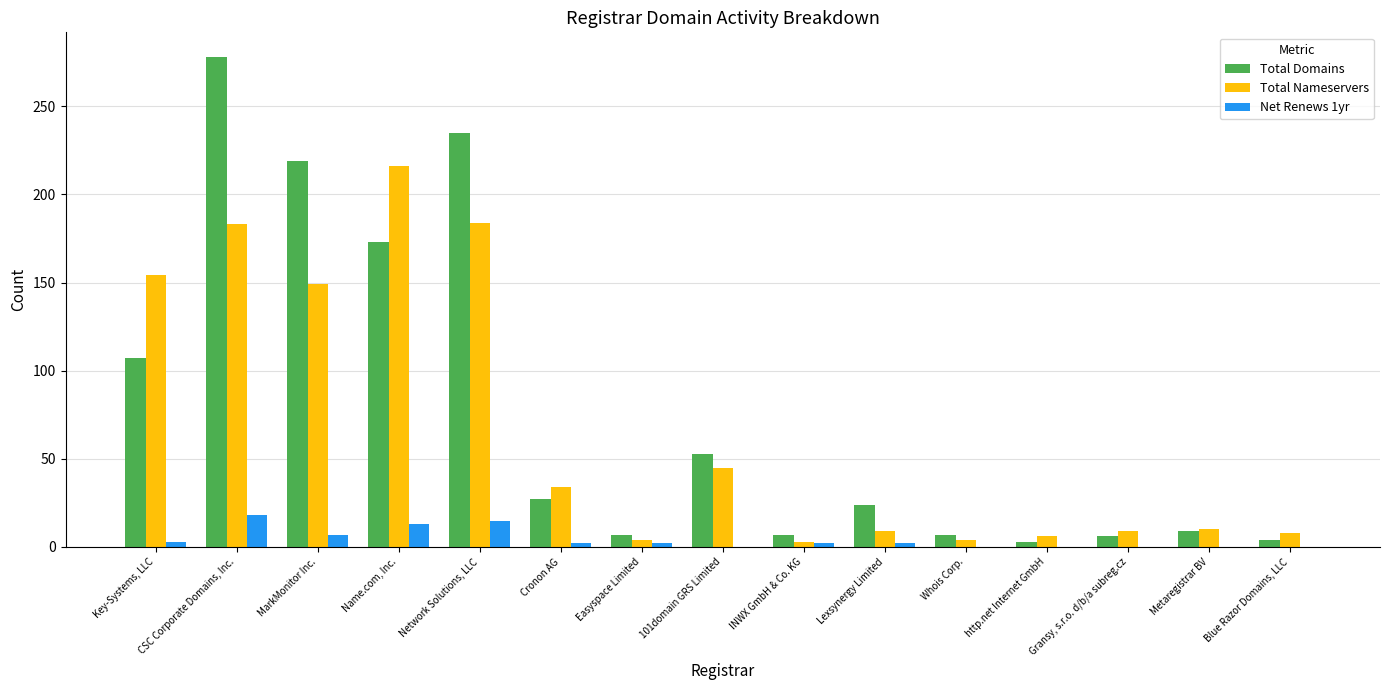

What is the greatest value displayed?

278